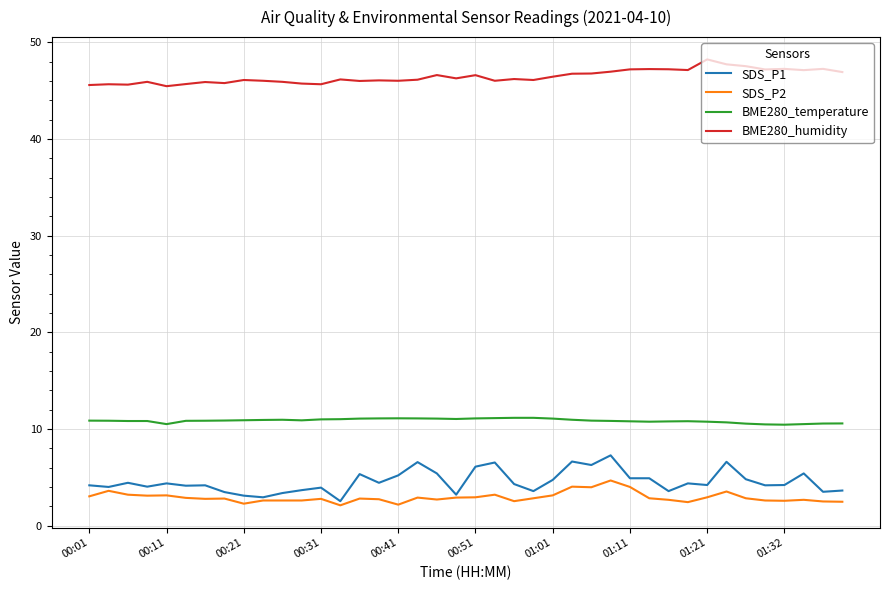

Rank the series by their maximum value, from highest to lowest.

BME280_humidity, BME280_temperature, SDS_P1, SDS_P2